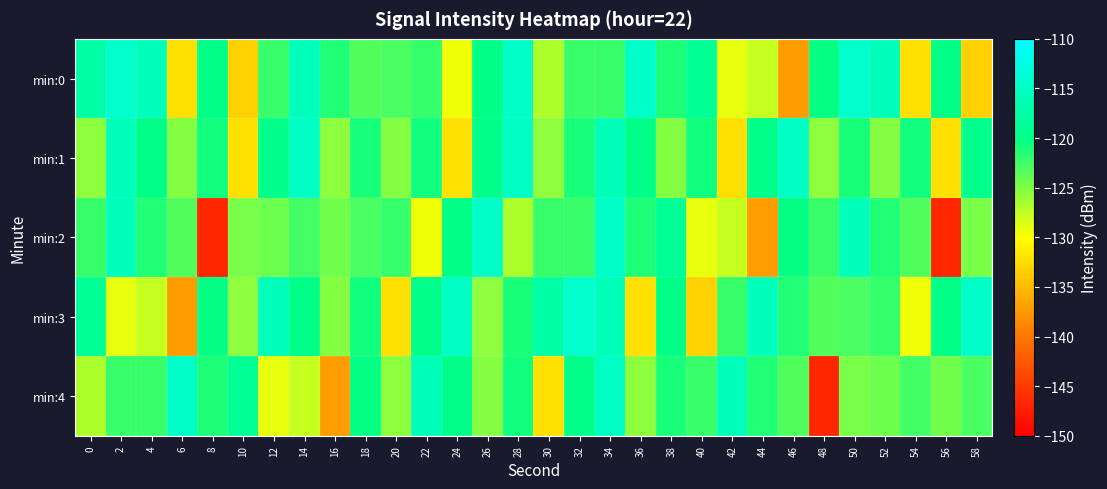

Which series has the largest total across all categories?

min:1